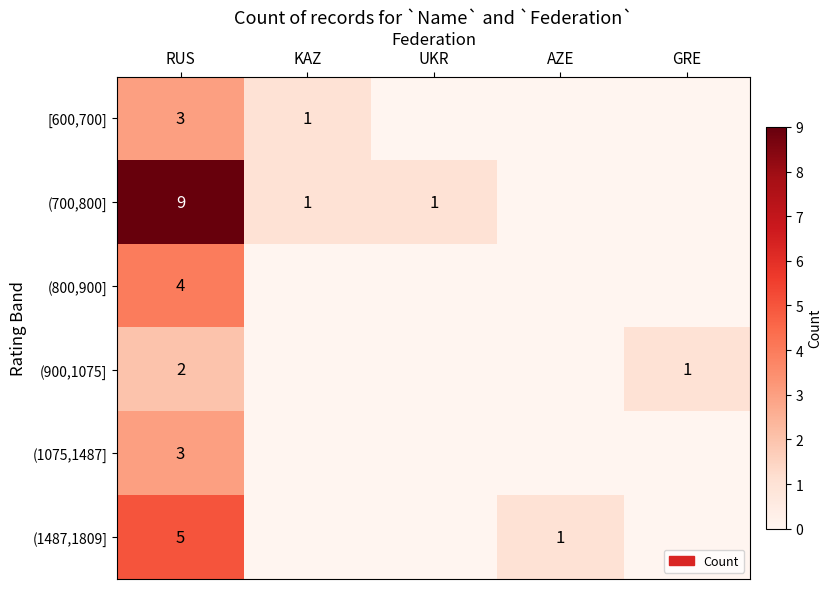

What is the difference between the highest and lowest values at RUS?

7